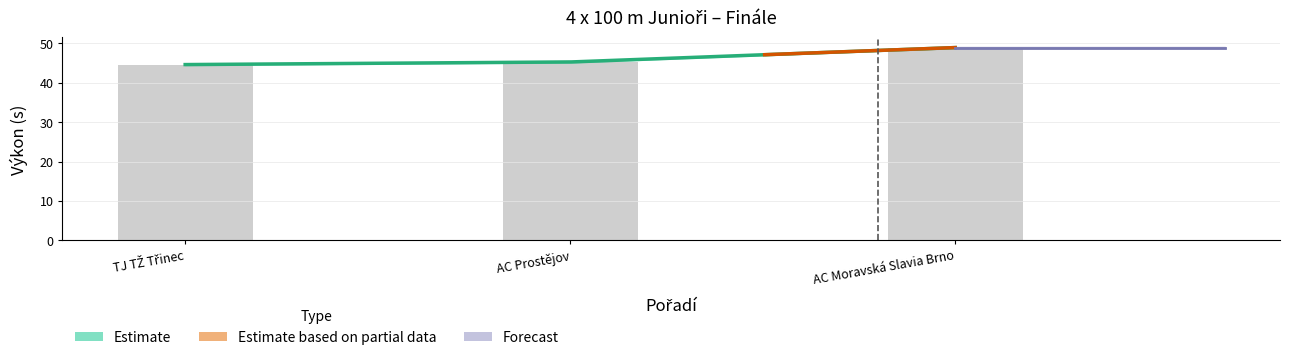

Rank the categories by value from lowest to highest.

TJ TŽ Třinec, AC Prostějov, AC Moravská Slavia Brno